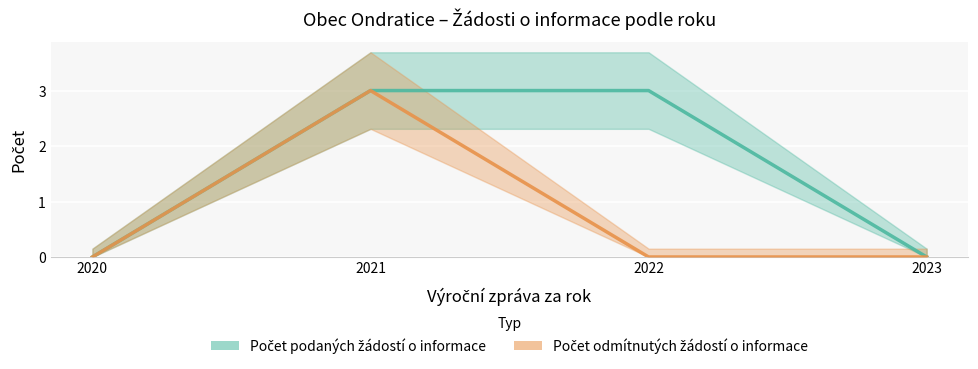

The Počet odmítnutých žádostí o informace series shows 4 at 2021. True or false?

False